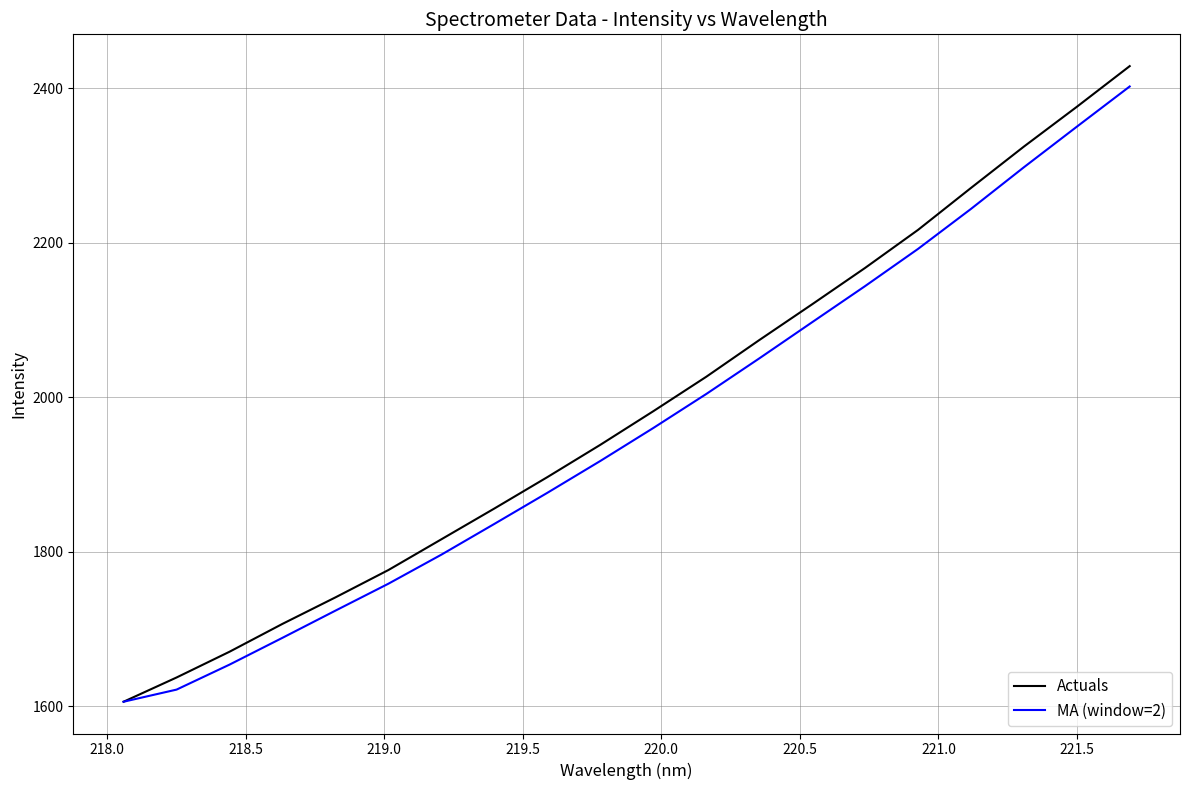

What is the smallest value displayed?

1605.7